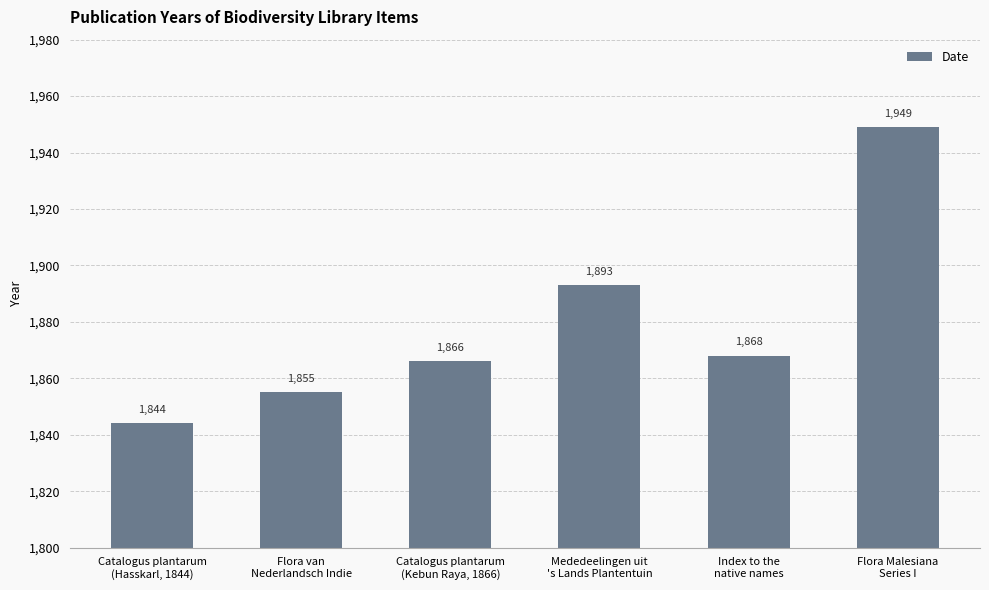

What is the change in value from Flora van
Nederlandsch Indie to Mededeelingen uit
's Lands Plantentuin?

+38